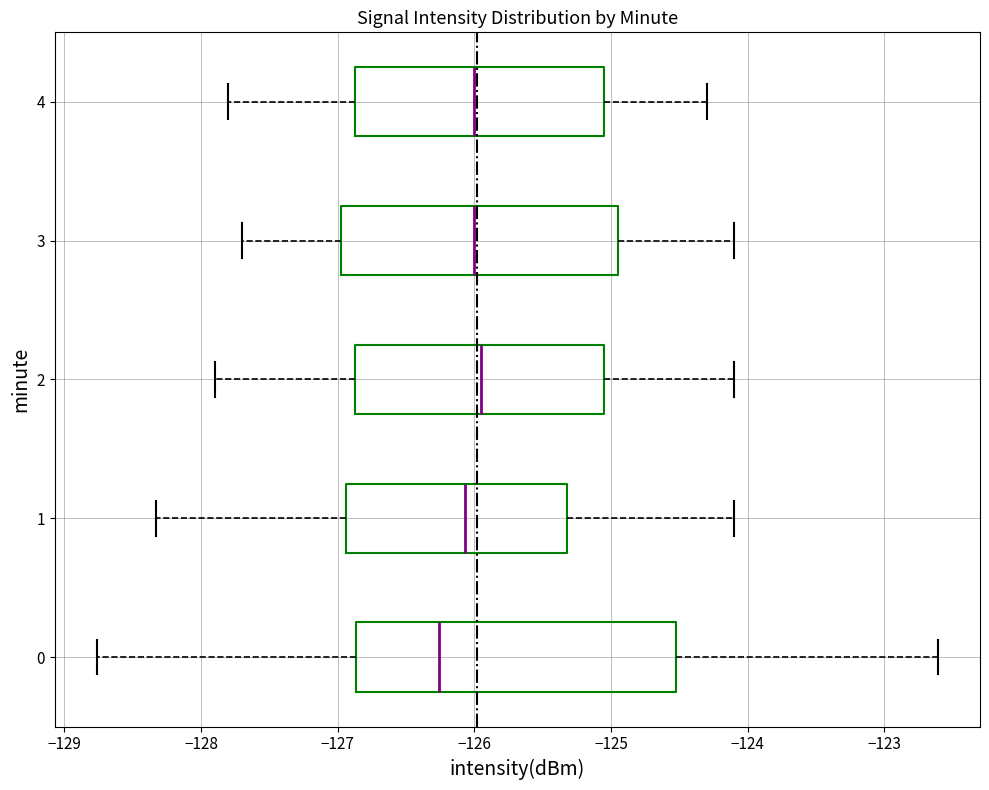

Reading bottom to top, transcribe this box plot: for each box, give where its median line is, the range the box spans, and where its two whiskers end, as read against the x-axis. The values are not printed on the chart, so give them approximately, as read against the axis.

0: median -126.3, box -126.9 to -124.5, whiskers -128.8 to -122.6
1: median -126.1, box -126.9 to -125.3, whiskers -128.3 to -124.1
2: median -125.9, box -126.9 to -125.0, whiskers -127.9 to -124.1
3: median -126.0, box -127.0 to -124.9, whiskers -127.7 to -124.1
4: median -126.0, box -126.9 to -125.0, whiskers -127.8 to -124.3